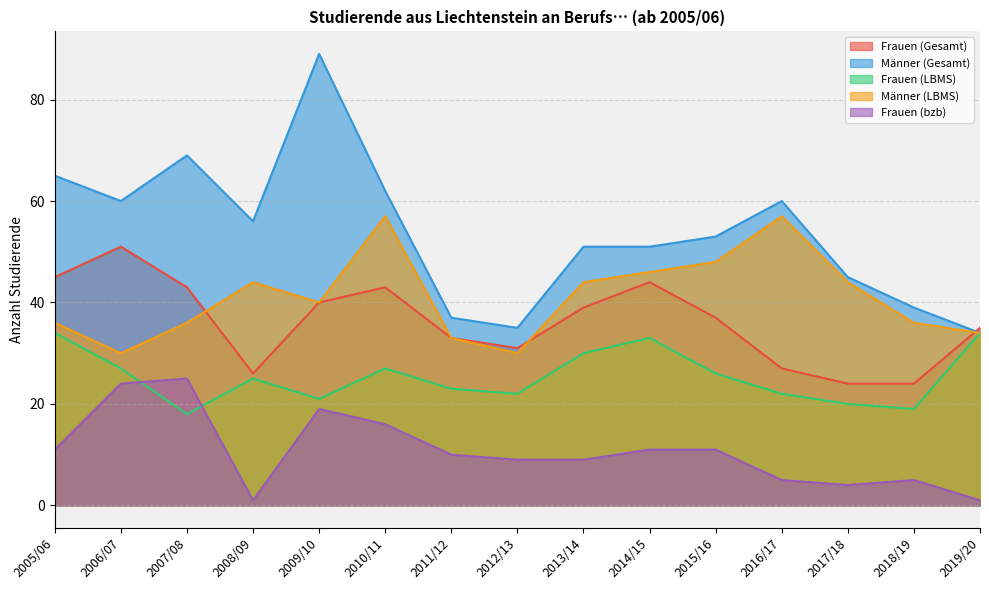

What is the difference between the maximum and minimum values in the Männer (LBMS) series?

27